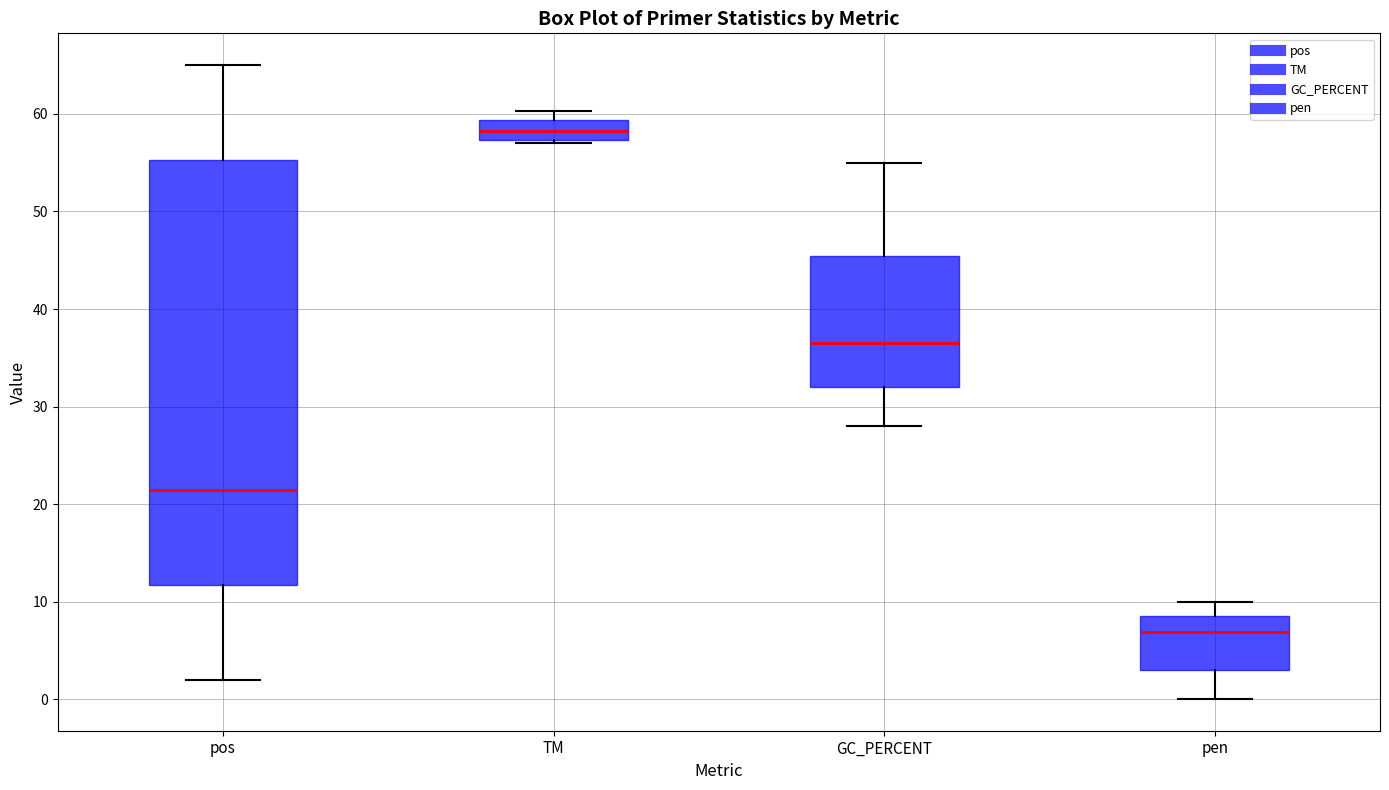

Which box's median line is the lowest?

pen